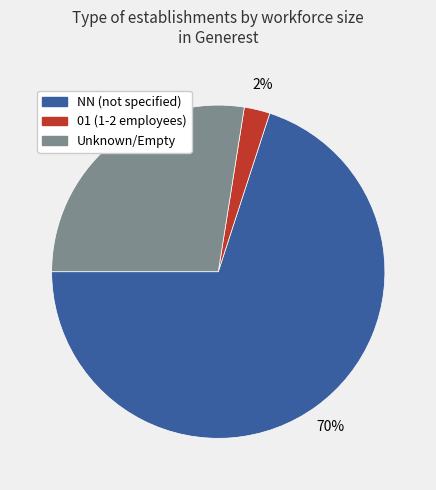

Is there a majority slice in this chart?

Yes